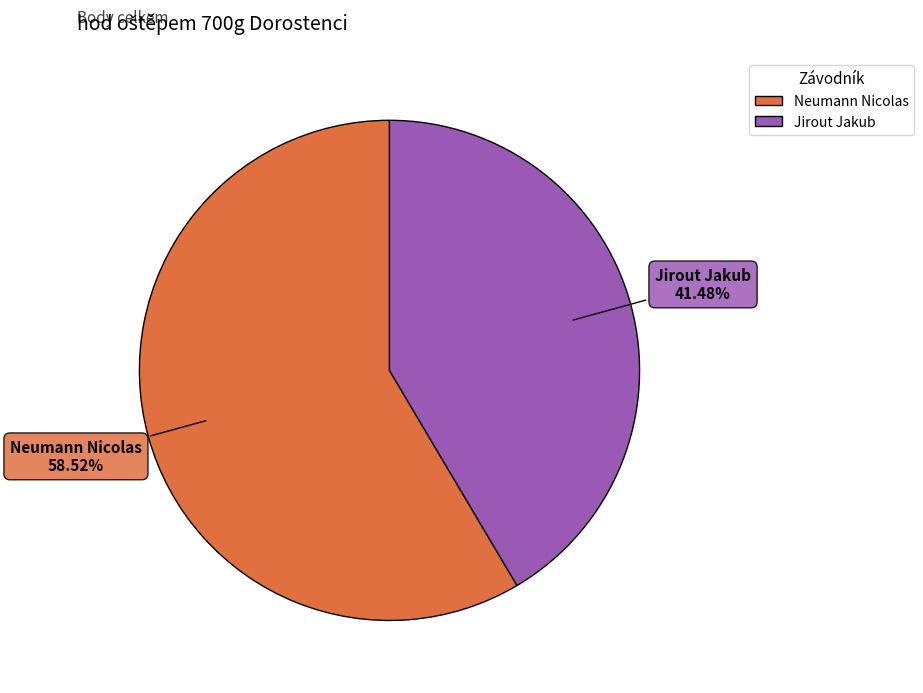

To the nearest percent, what is the difference between the largest and smallest slice percentages?

17%